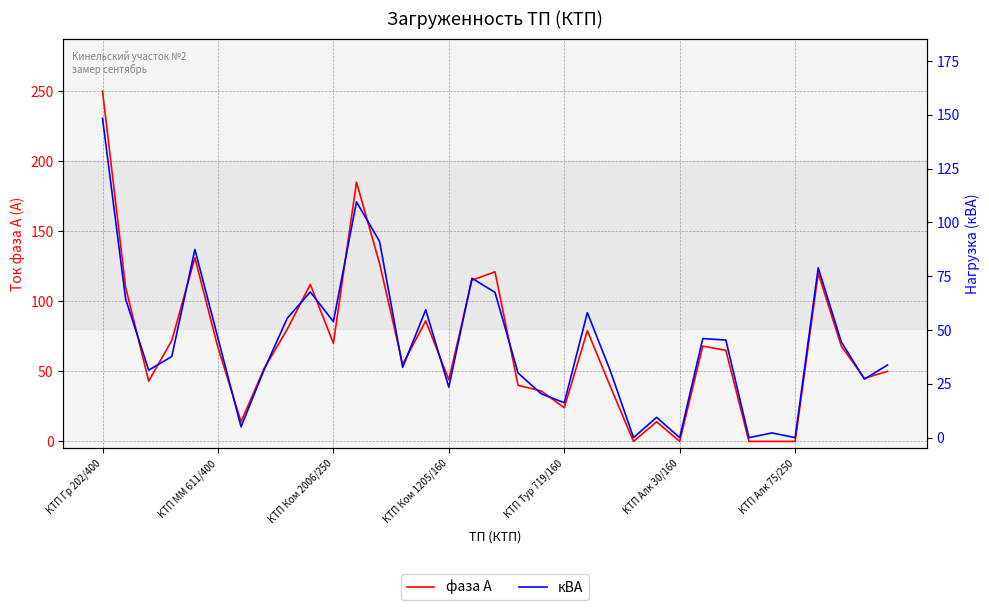

What is the difference between the maximum and second lowest values in the кВА series?

148.3